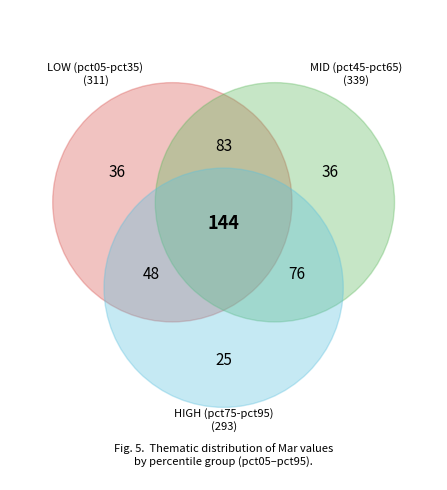

Is there a majority slice in this chart?

No